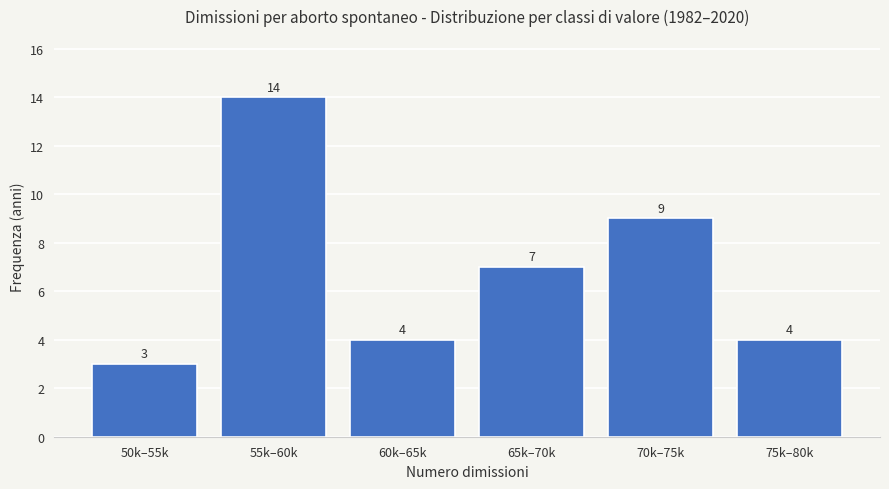

Reading left to right, extract all data points from this chart.

3	14	4	7	9	4